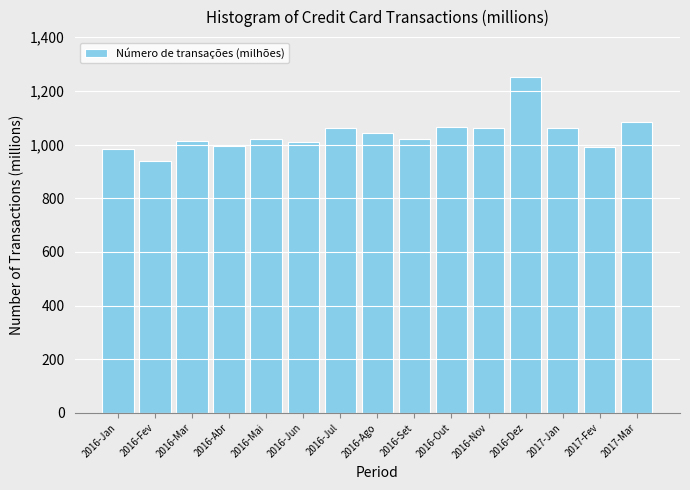

Between 2016-Jun and 2016-Ago, which is larger?

2016-Ago